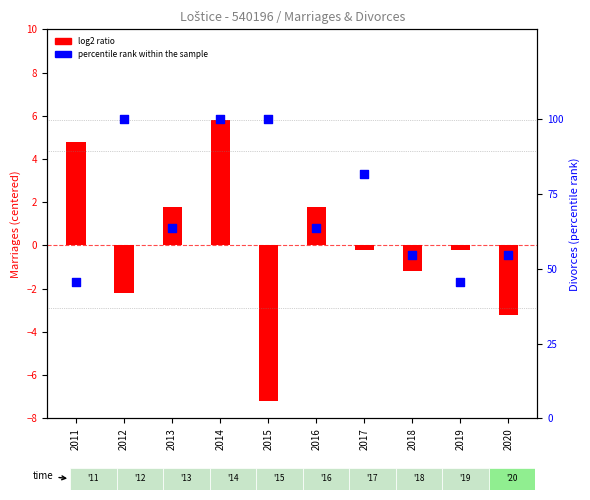

What is the change in value from 2016 to 2018?

-9.1